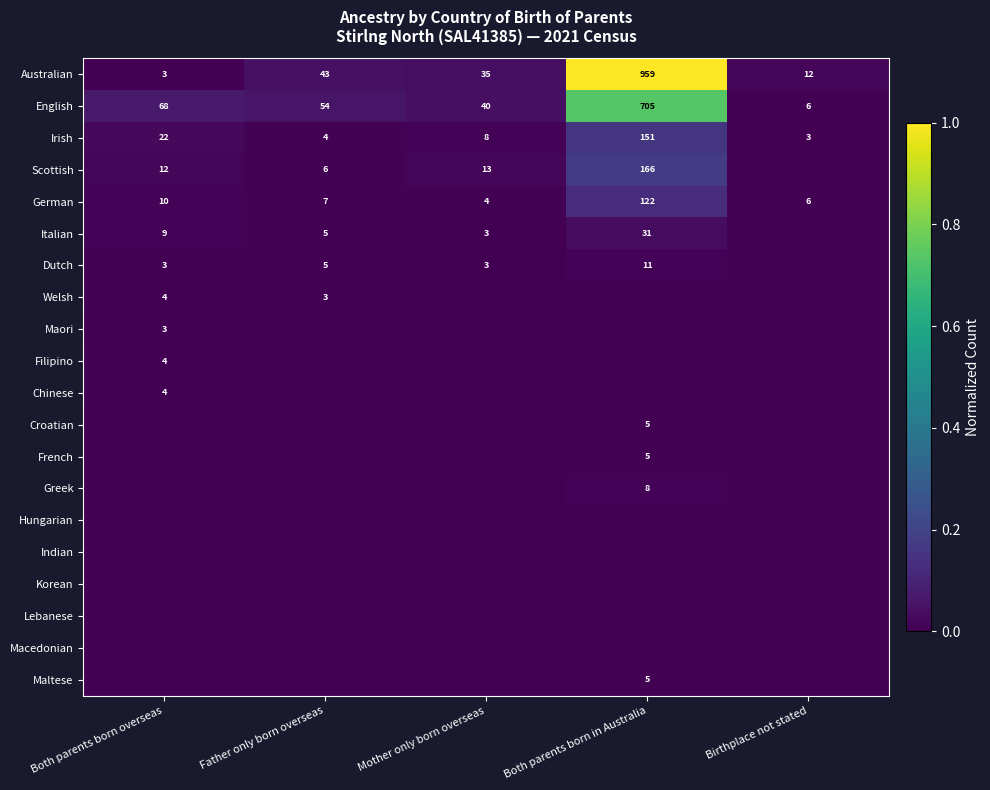

Between Both parents born in Australia and Birthplace not stated, which series saw the biggest shift?

Australian